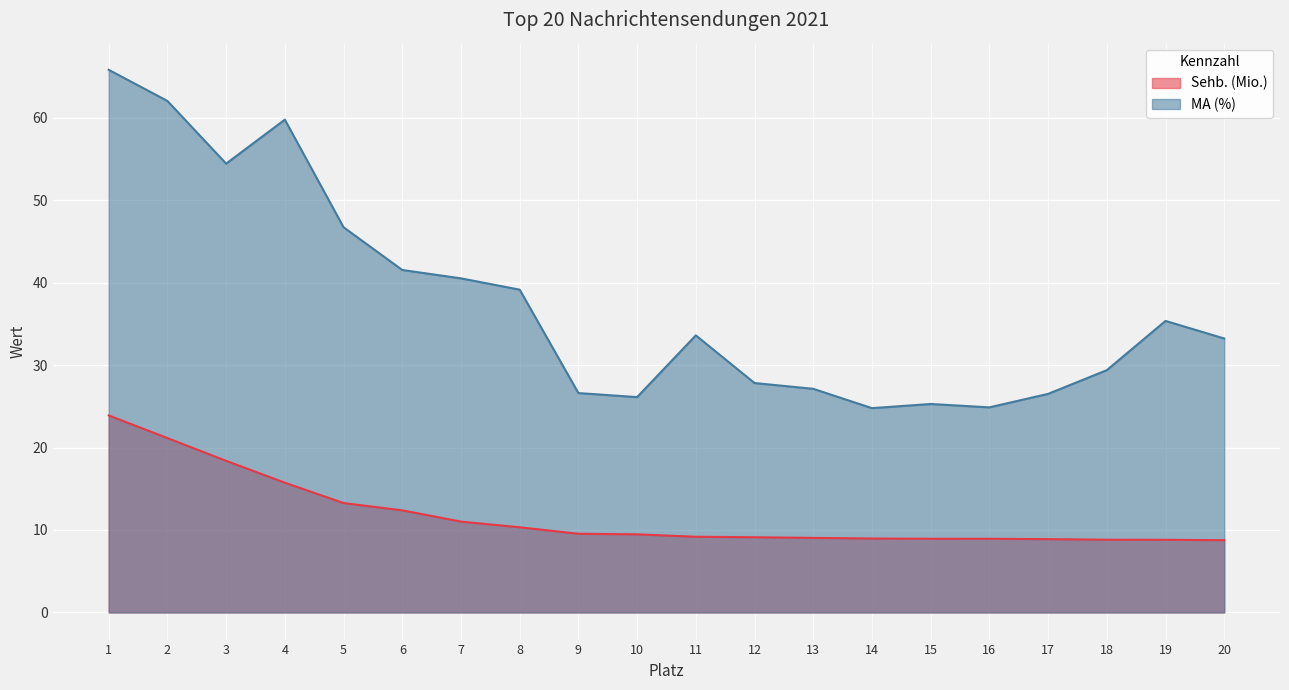

At which label does MA (%) first exceed 33?

1